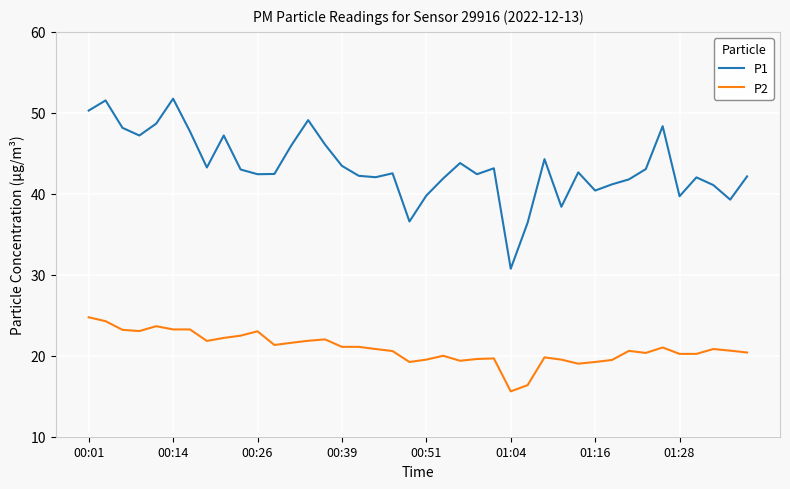

Which series has the widest spread of values?

P1